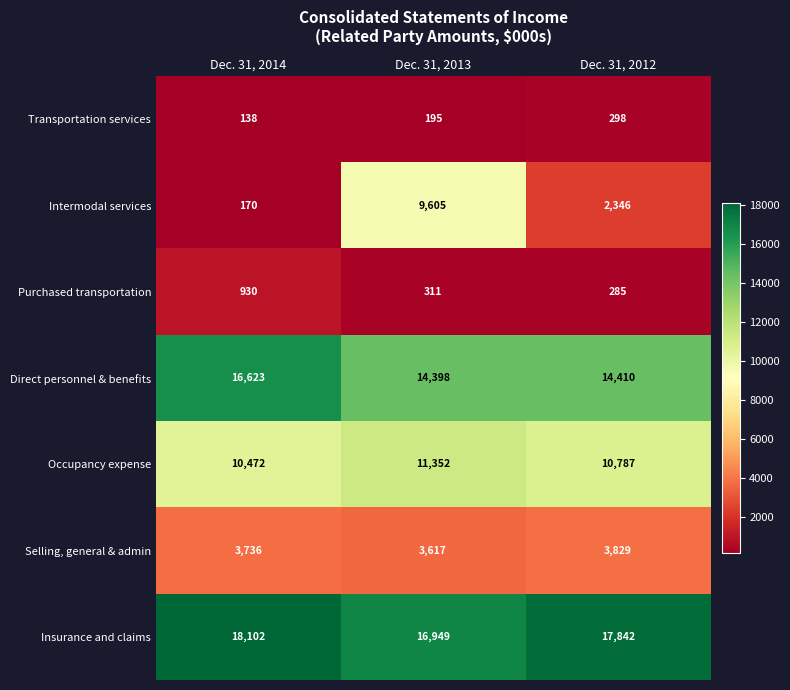

Reading right to left, transcribe all the data shown in this chart.

Transportation services: Dec. 31, 2012=298	Dec. 31, 2013=195	Dec. 31, 2014=138
Intermodal services: Dec. 31, 2012=2346	Dec. 31, 2013=9605	Dec. 31, 2014=170
Purchased transportation: Dec. 31, 2012=285	Dec. 31, 2013=311	Dec. 31, 2014=930
Direct personnel & benefits: Dec. 31, 2012=14410	Dec. 31, 2013=14398	Dec. 31, 2014=16623
Occupancy expense: Dec. 31, 2012=10787	Dec. 31, 2013=11352	Dec. 31, 2014=10472
Selling, general & admin: Dec. 31, 2012=3829	Dec. 31, 2013=3617	Dec. 31, 2014=3736
Insurance and claims: Dec. 31, 2012=17842	Dec. 31, 2013=16949	Dec. 31, 2014=18102